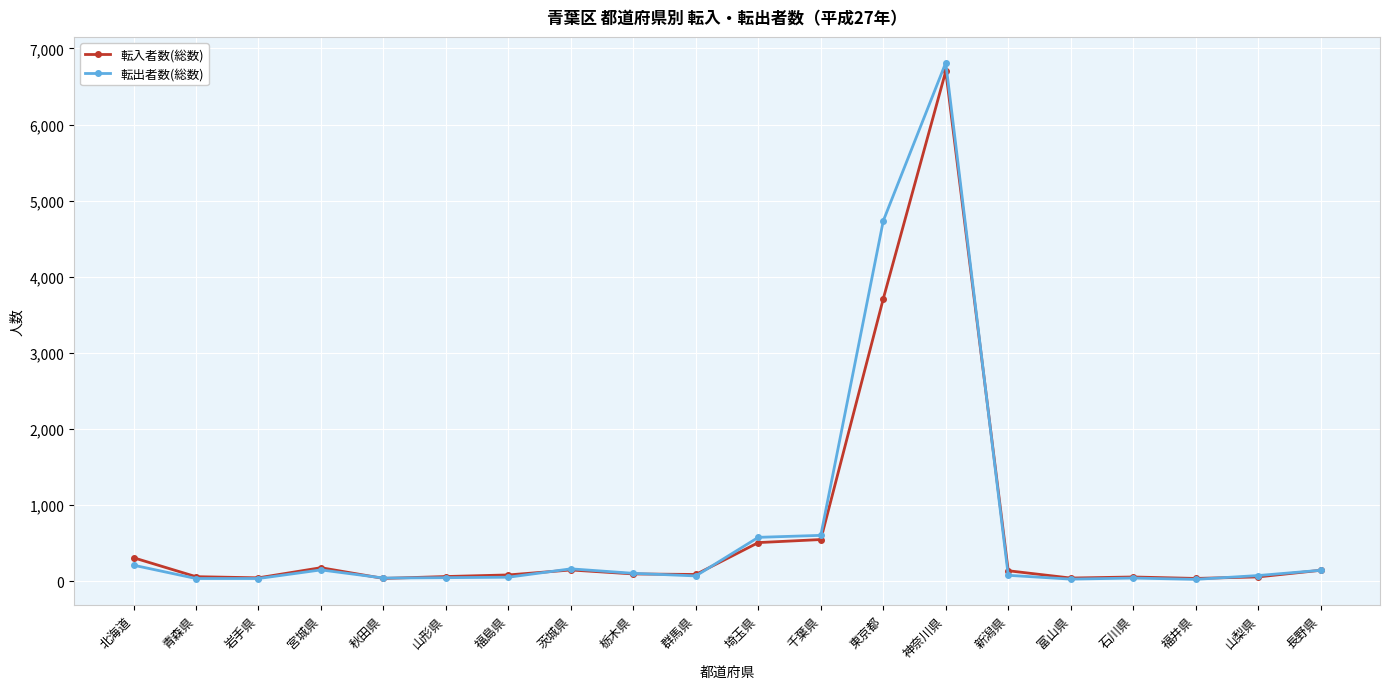

What is the value of the 転出者数(総数) point at the 6th from the left?

45